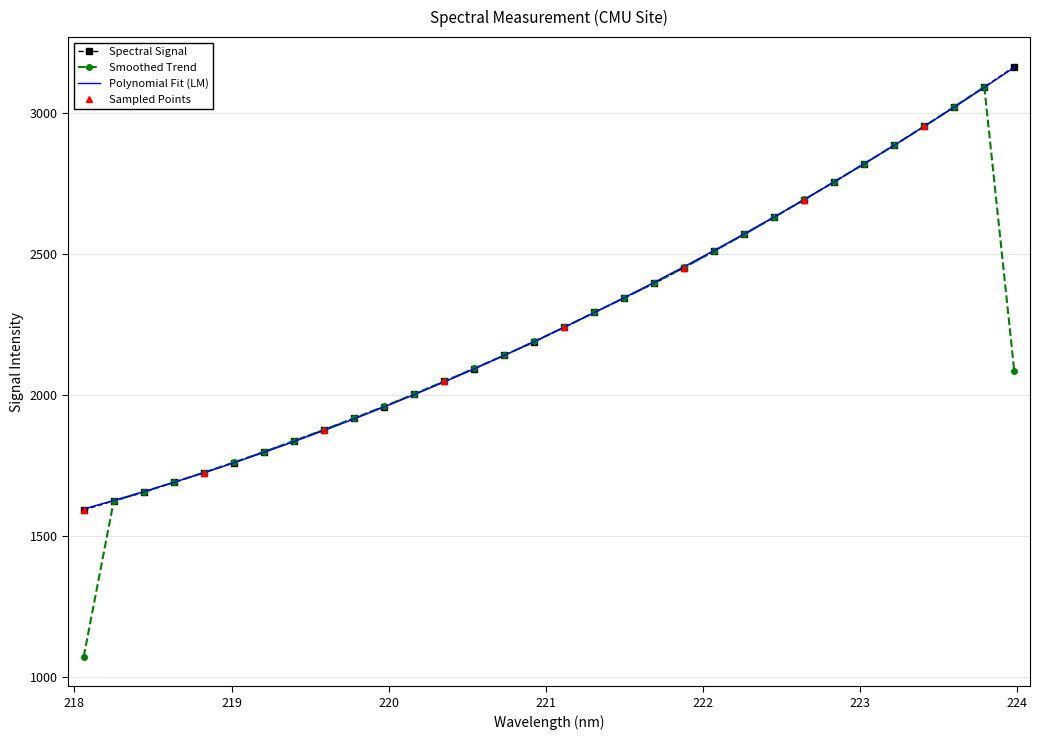

What is the average value?

2272.5